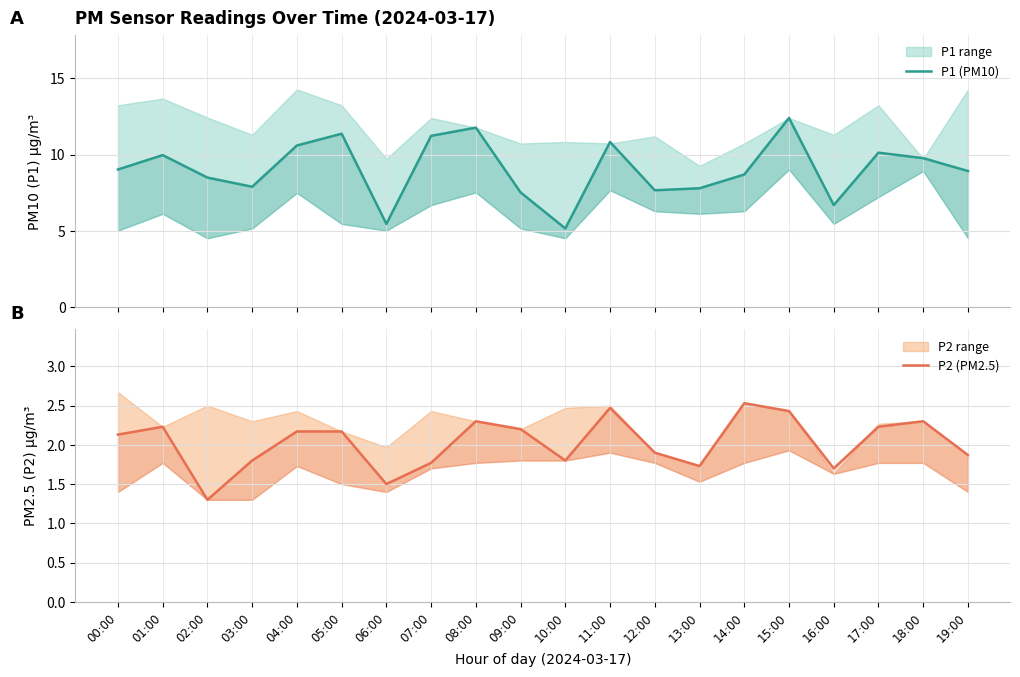

Between 09:00 and 08:00, which is larger?

08:00